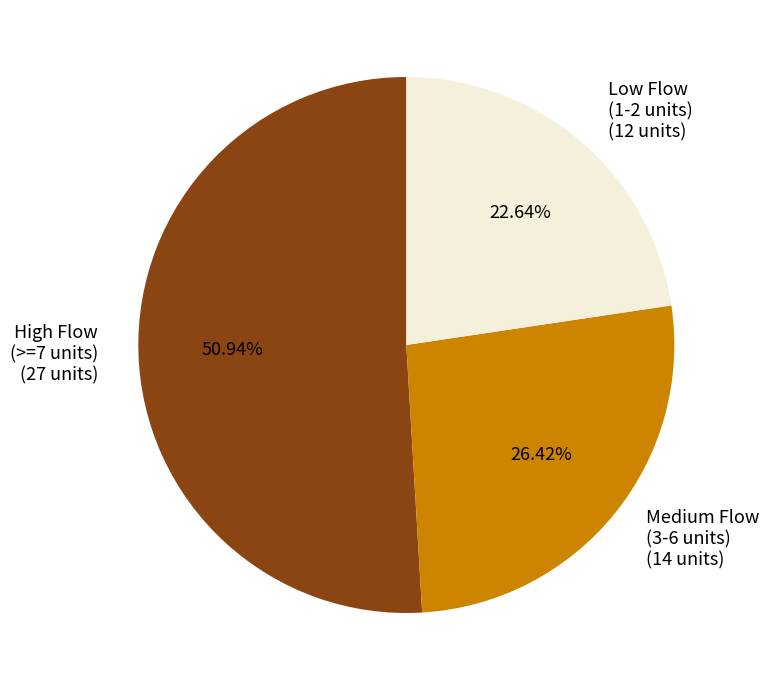

Which category has the biggest portion of the pie?

High Flow (>=7 units) (27 units)